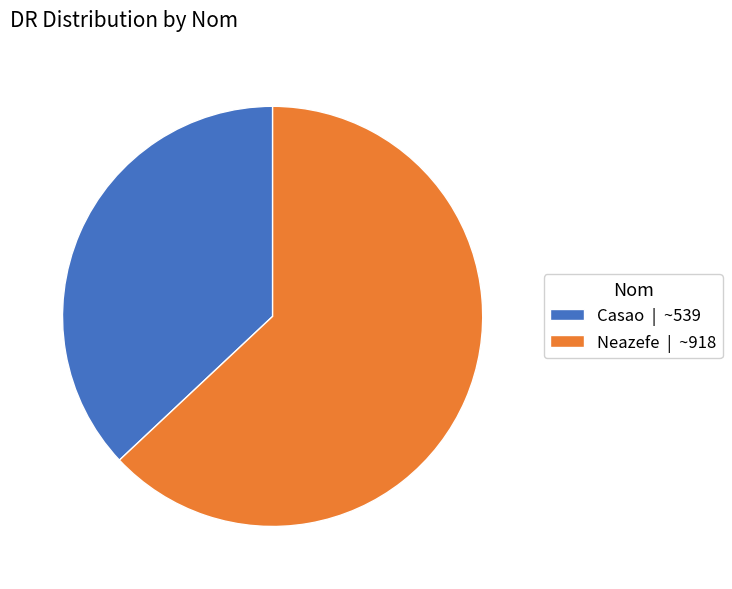

Combined, do Neazefe and Casao account for over 50%?

Yes